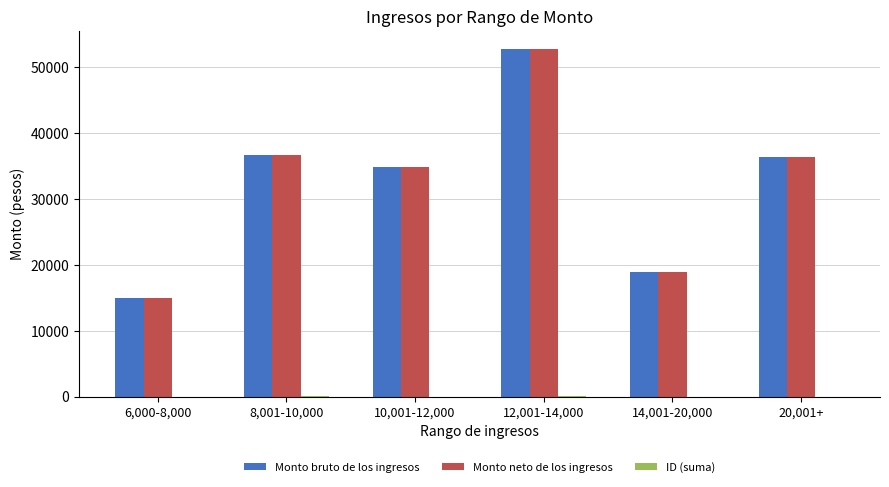

Which category has the highest value across all series?

12,001-14,000